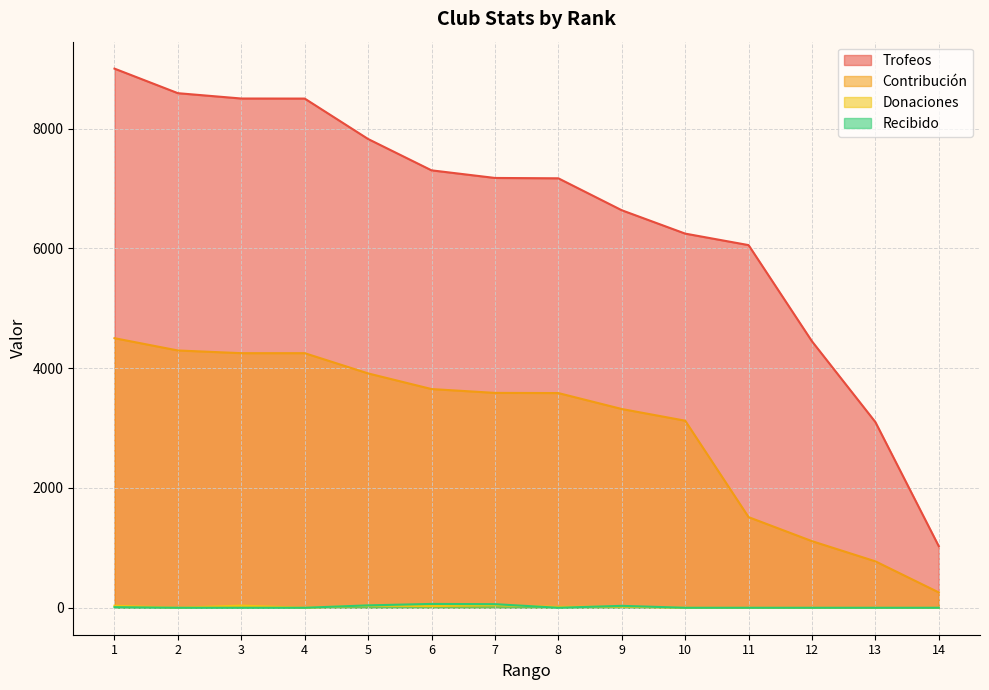

How many times do Donaciones and Recibido cross each other?

2